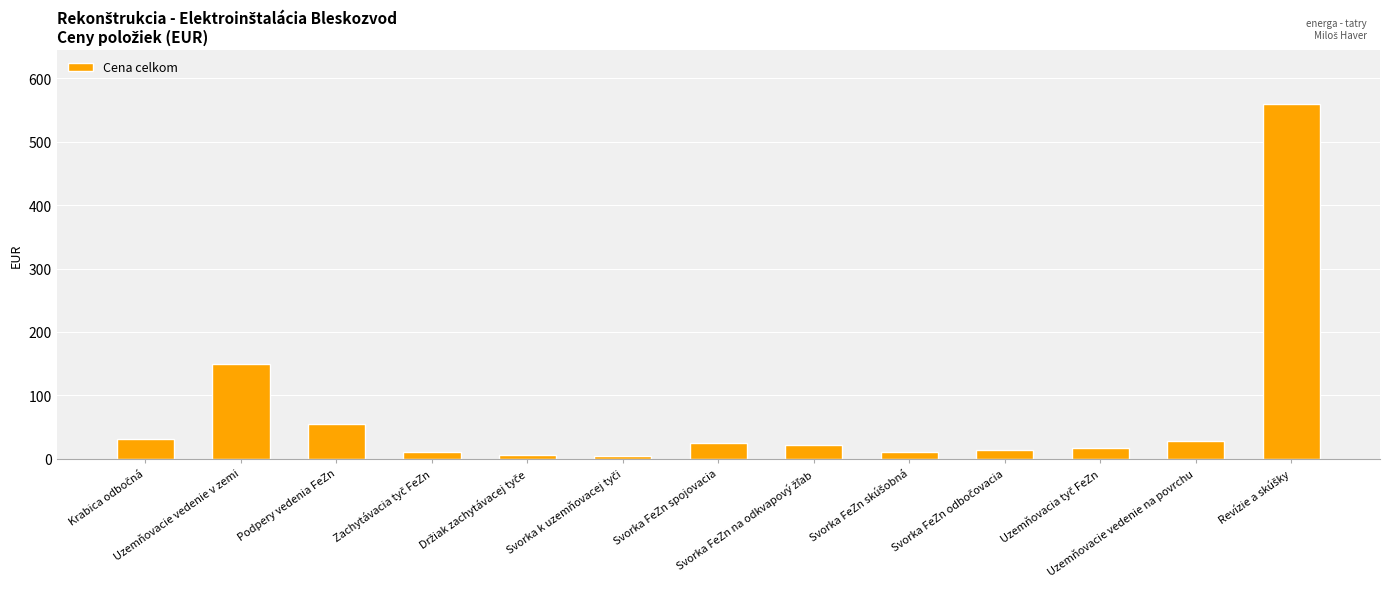

What is the maximum value shown in the chart?

560.0